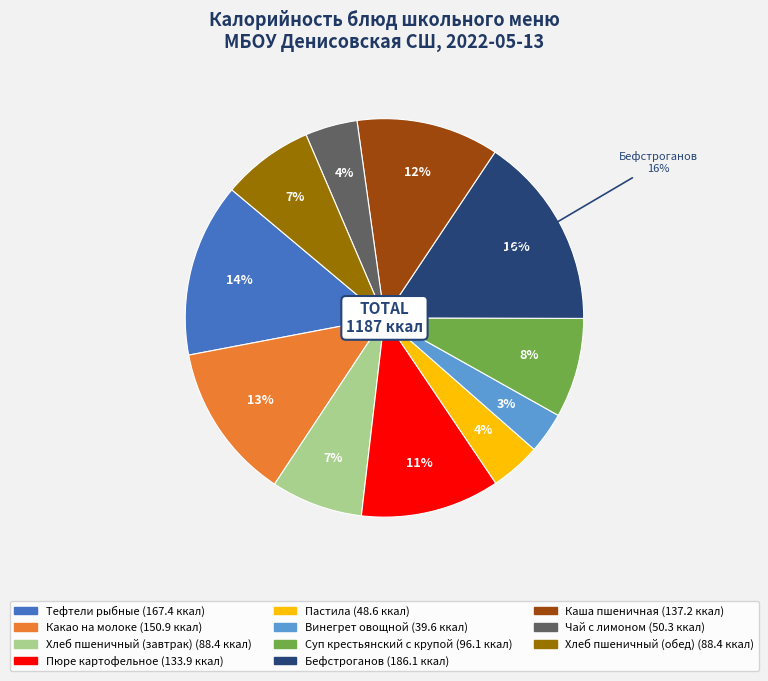

How many segments does this pie chart have?

11